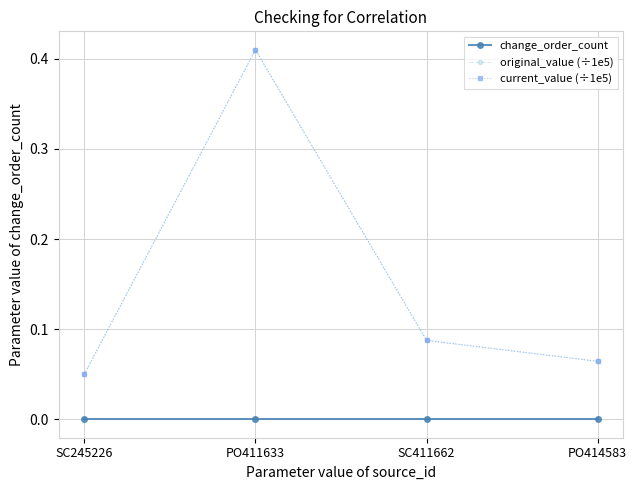

Is the value of change_order_count at PO411633 greater than the value of original_value (÷1e5) at SC245226?

No